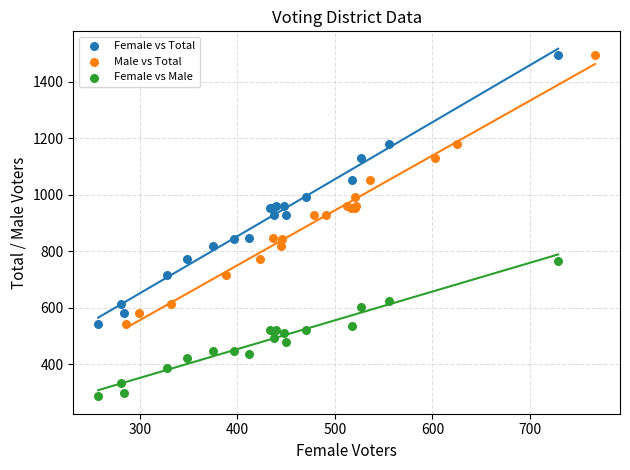

Which series reaches the minimum Y coordinate?

Female vs Male